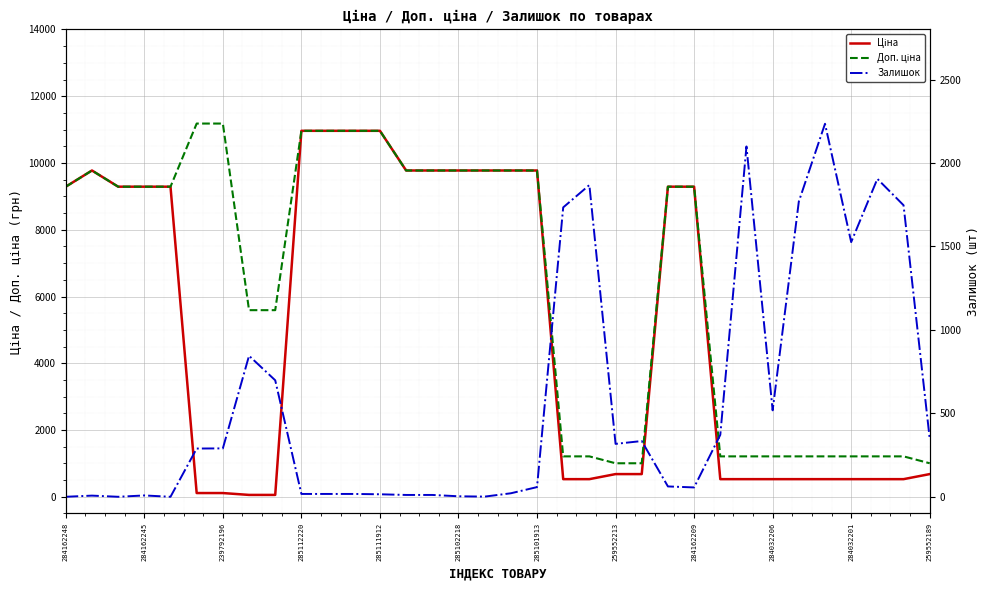

What is the difference between the Доп. ціна values at 285111912 and 259552189?

9960.3